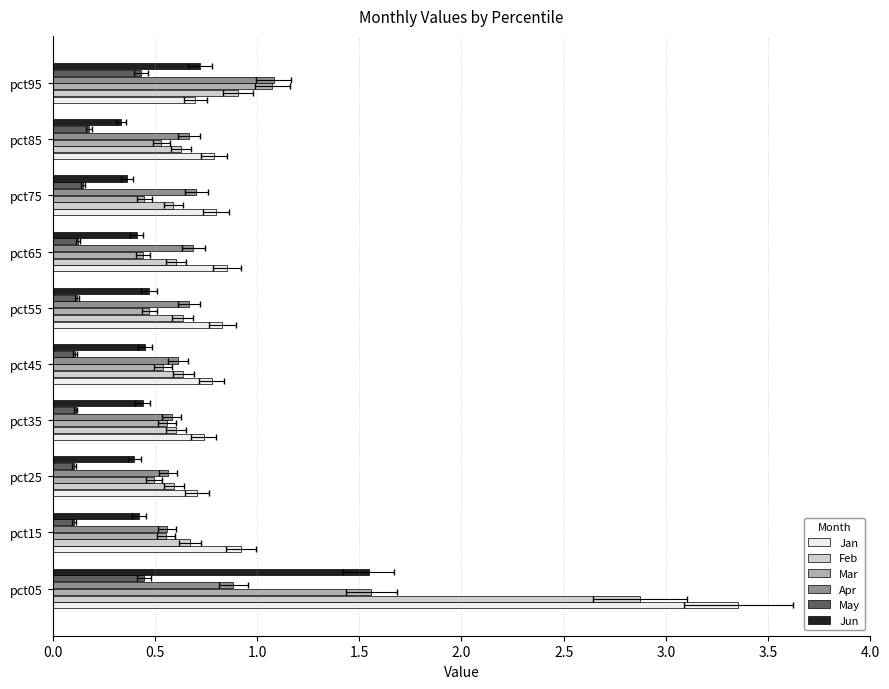

What is the sum of all Apr values?

7.0